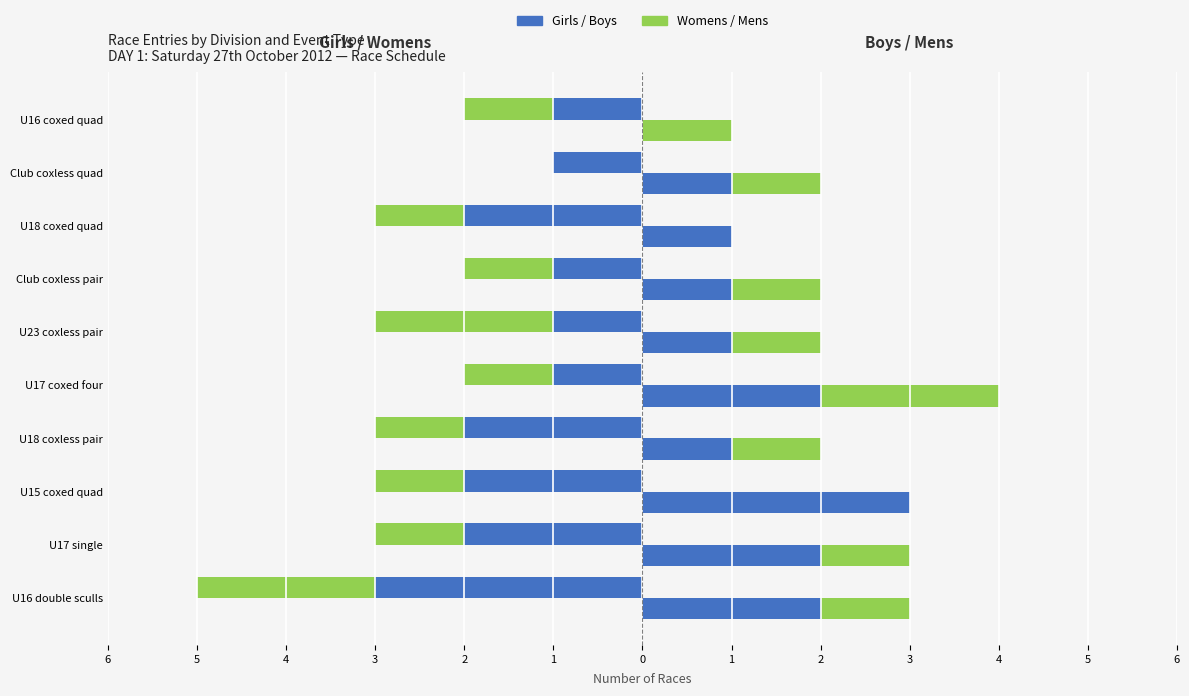

At how many categories does at least one series exceed -1?

10